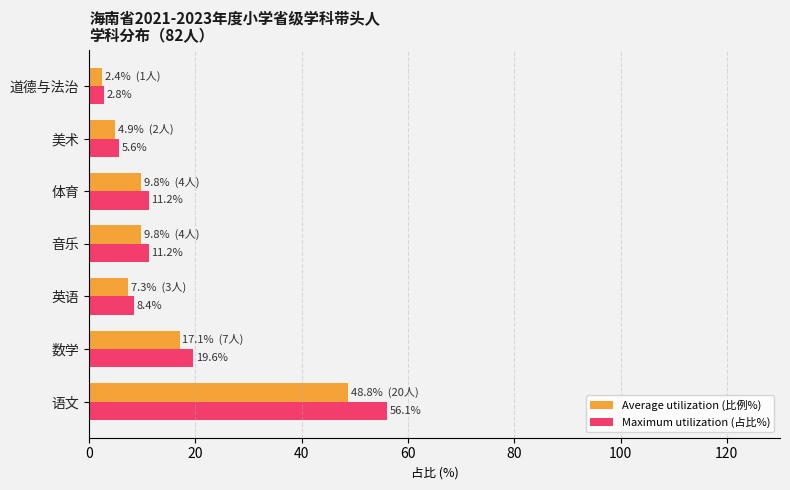

Is it true that Average utilization (比例%) equals 9.8 at 音乐?

True